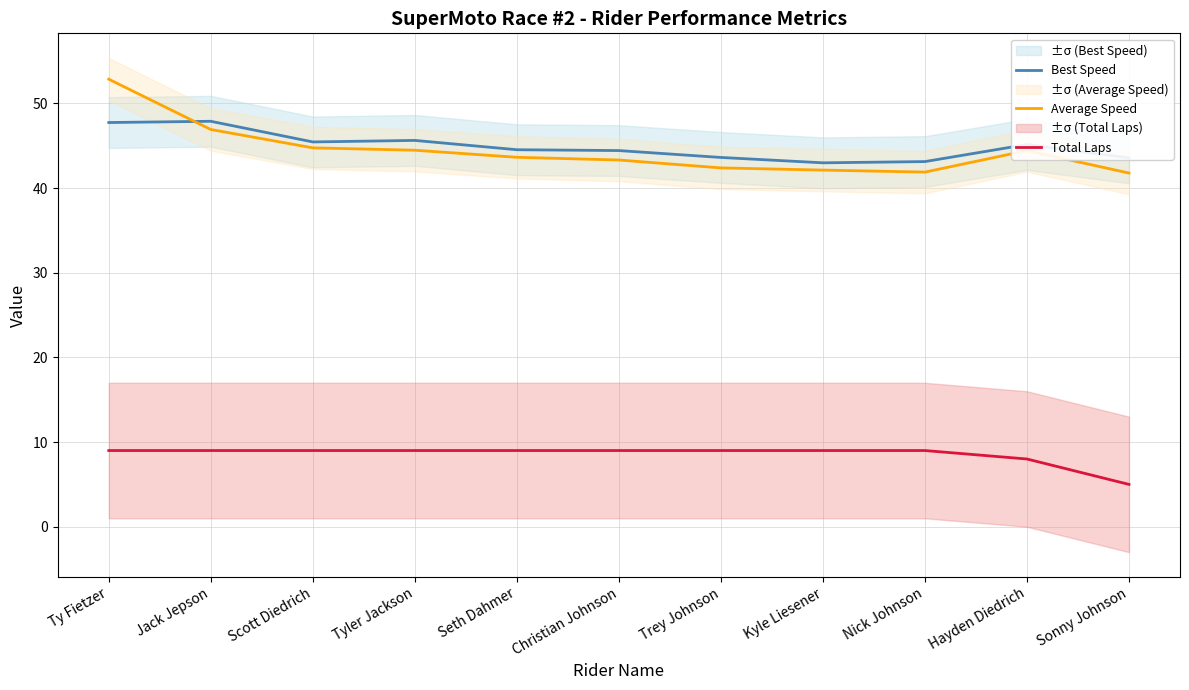

What is the difference between the maximum and minimum values in the Total Laps series?

4.0